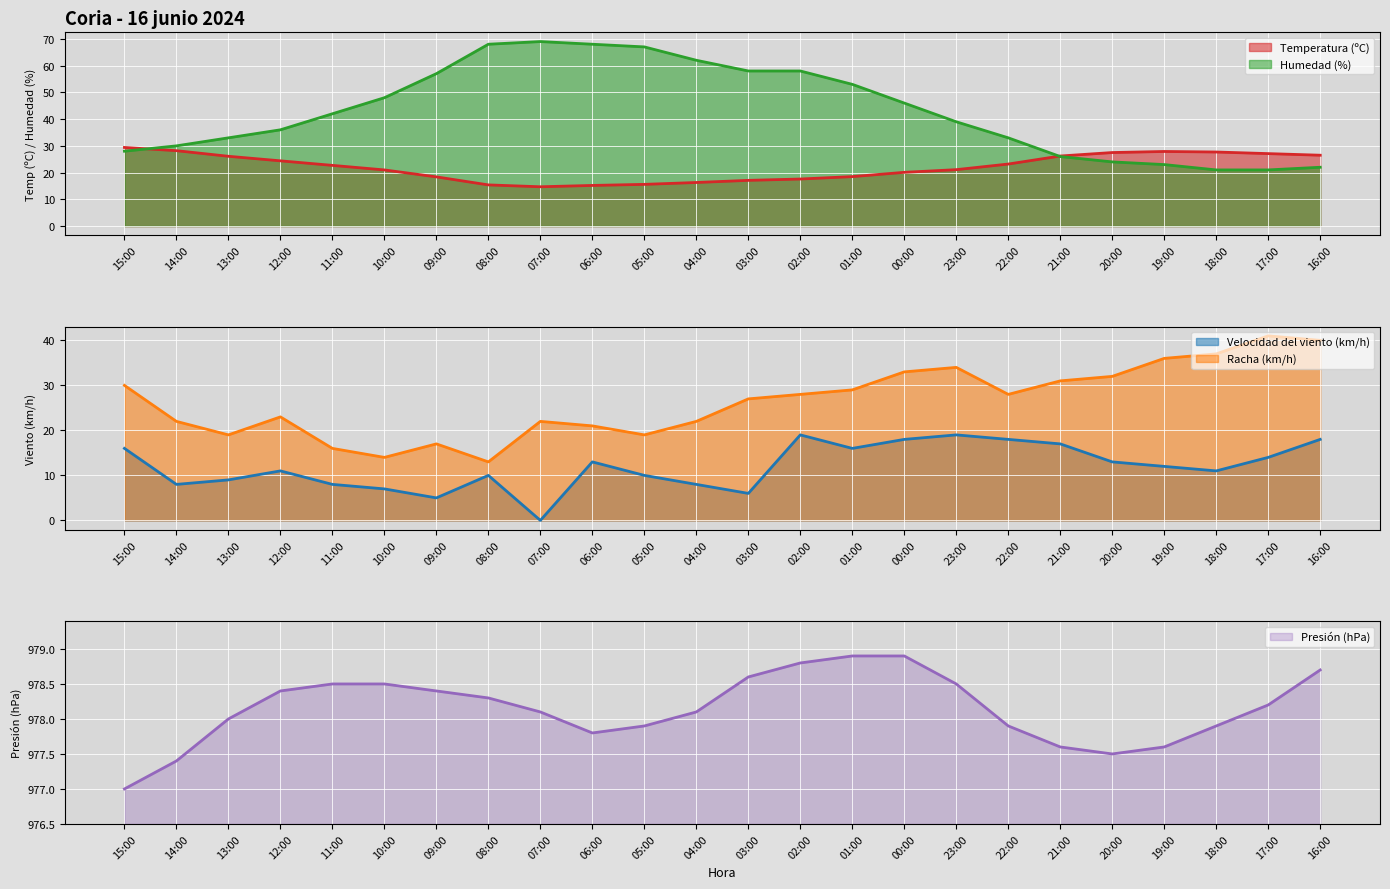

What is the maximum value for Temperatura (ºC)?

29.4